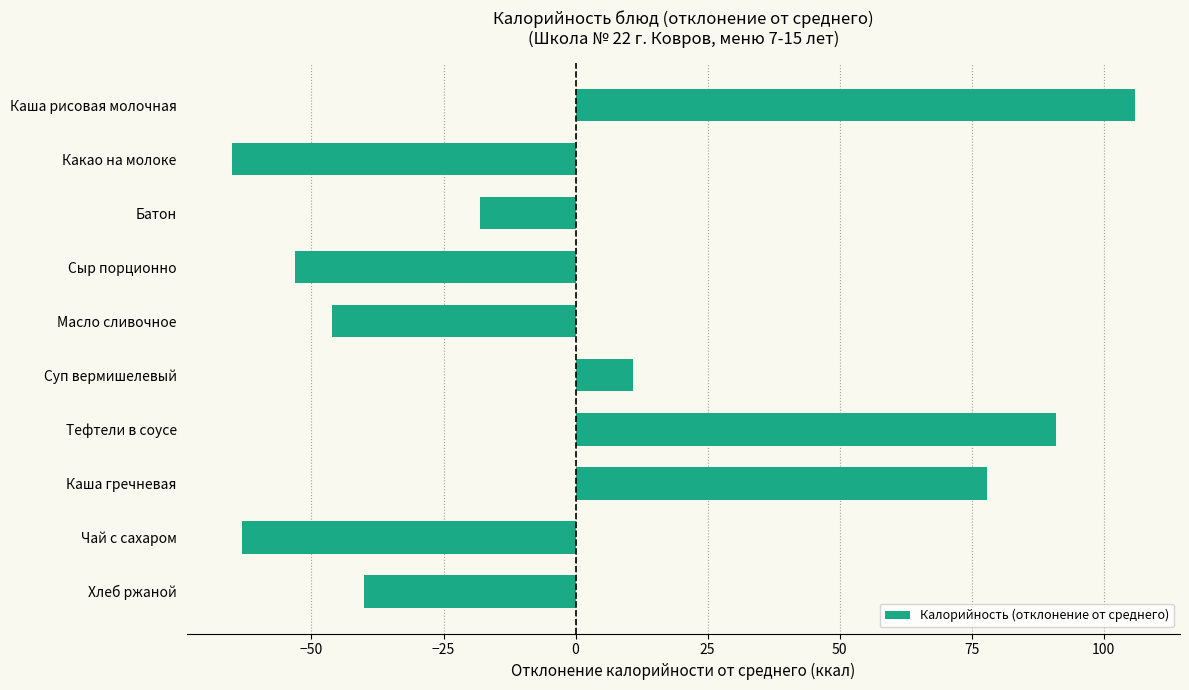

Does the chart contain any negative values?

Yes